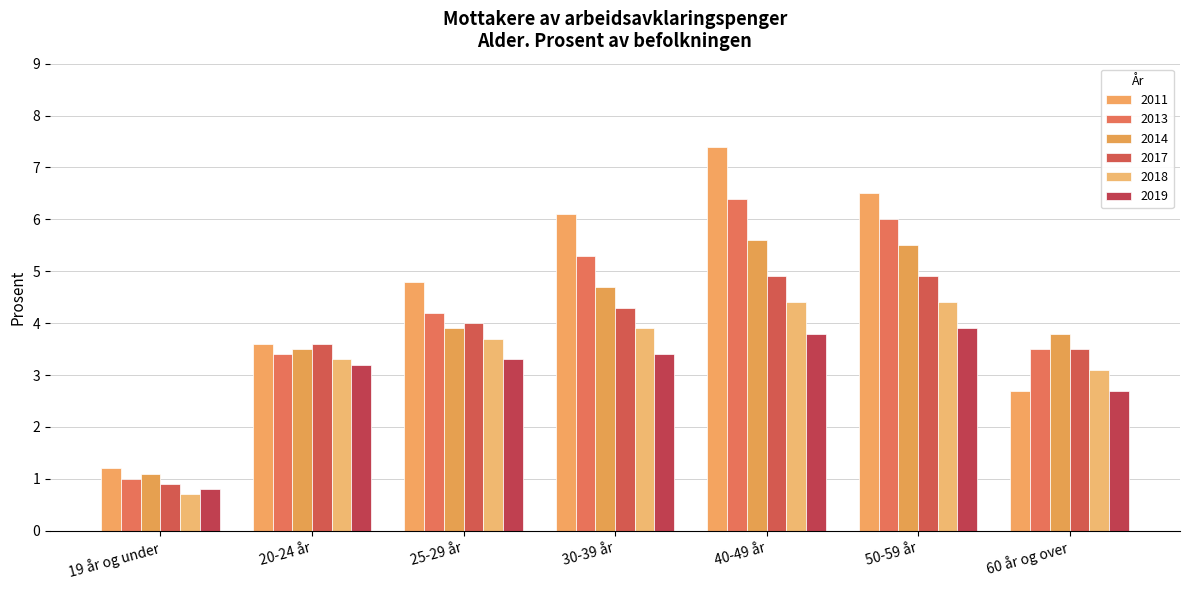

What value does the 2017 series have at 20-24 år?

3.6